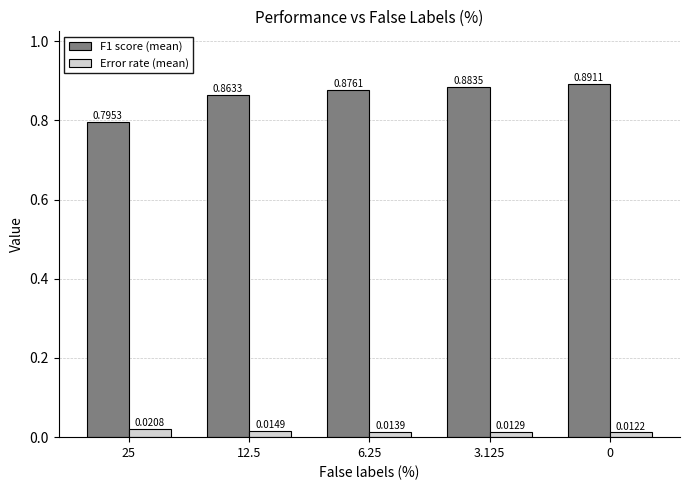

List the series in order of their overall mean, highest first.

F1 score (mean), Error rate (mean)